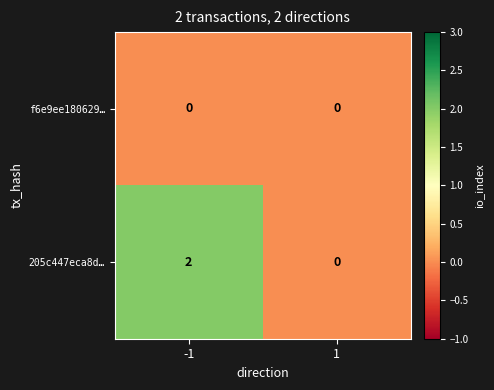

Which series changed the most between -1 and 1?

205c447eca8d…